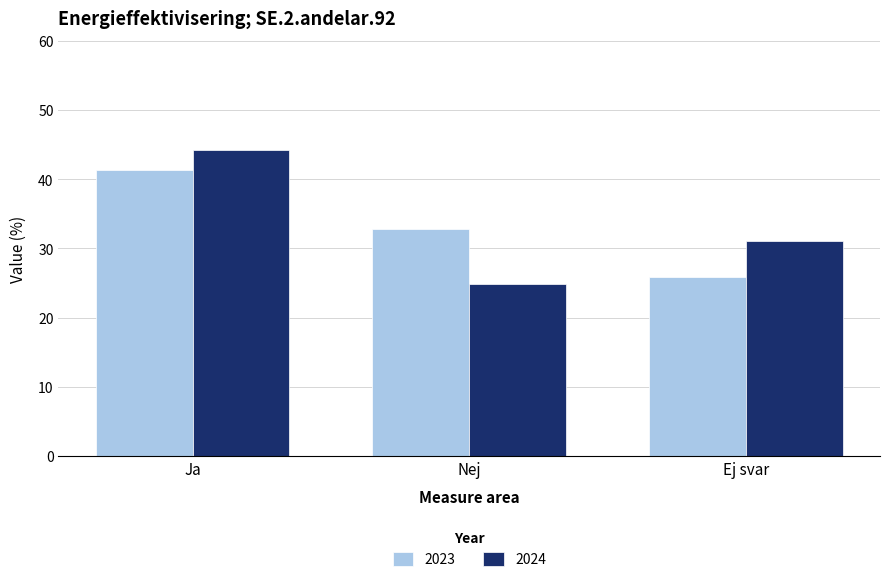

What is the sum of all 2023 values?

100.0